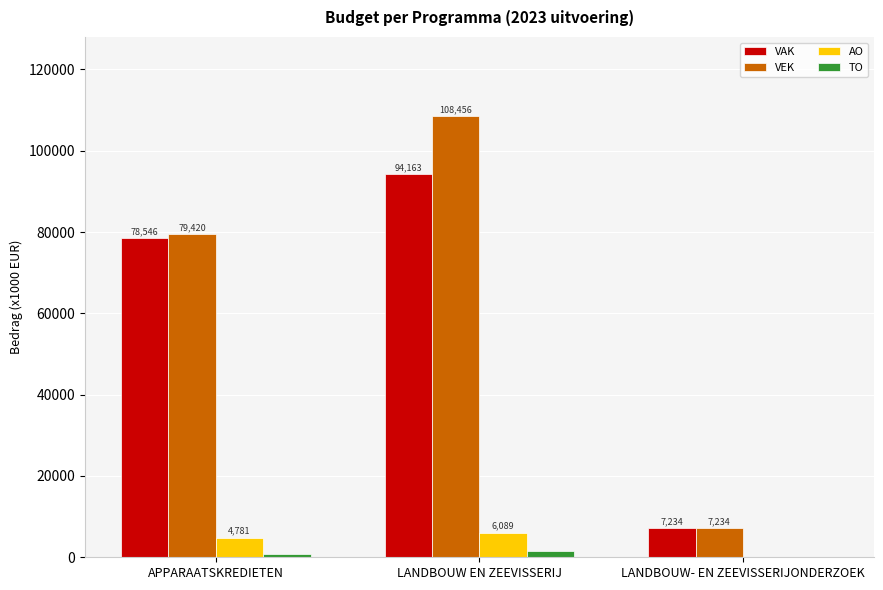

How many categories are shown in the chart?

3